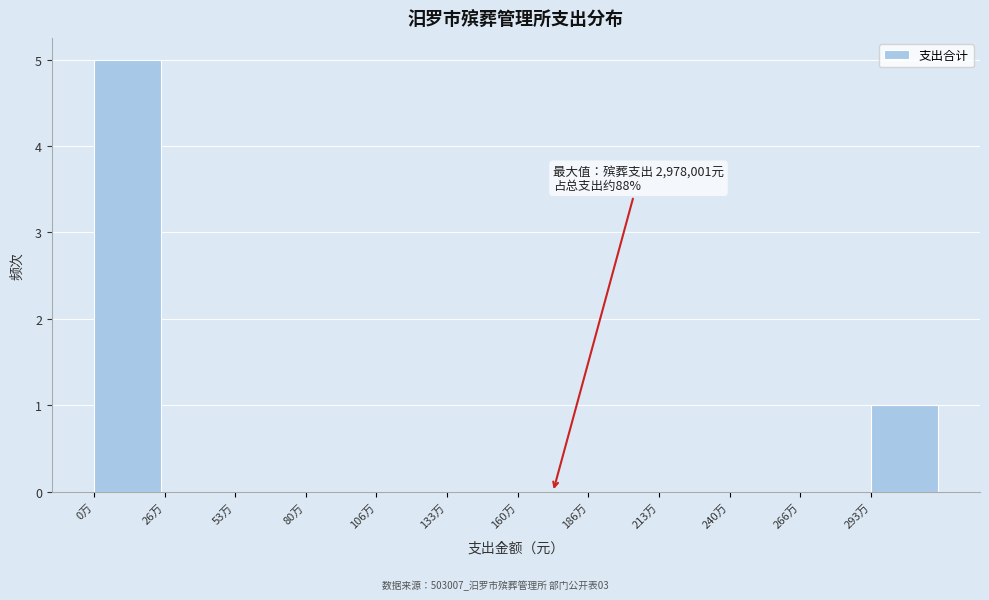

Reading left to right, extract all data points from this chart.

0万=5	26万=0	53万=0	80万=0	106万=0	133万=0	160万=0	186万=0	213万=0	240万=0	266万=0	293万=1